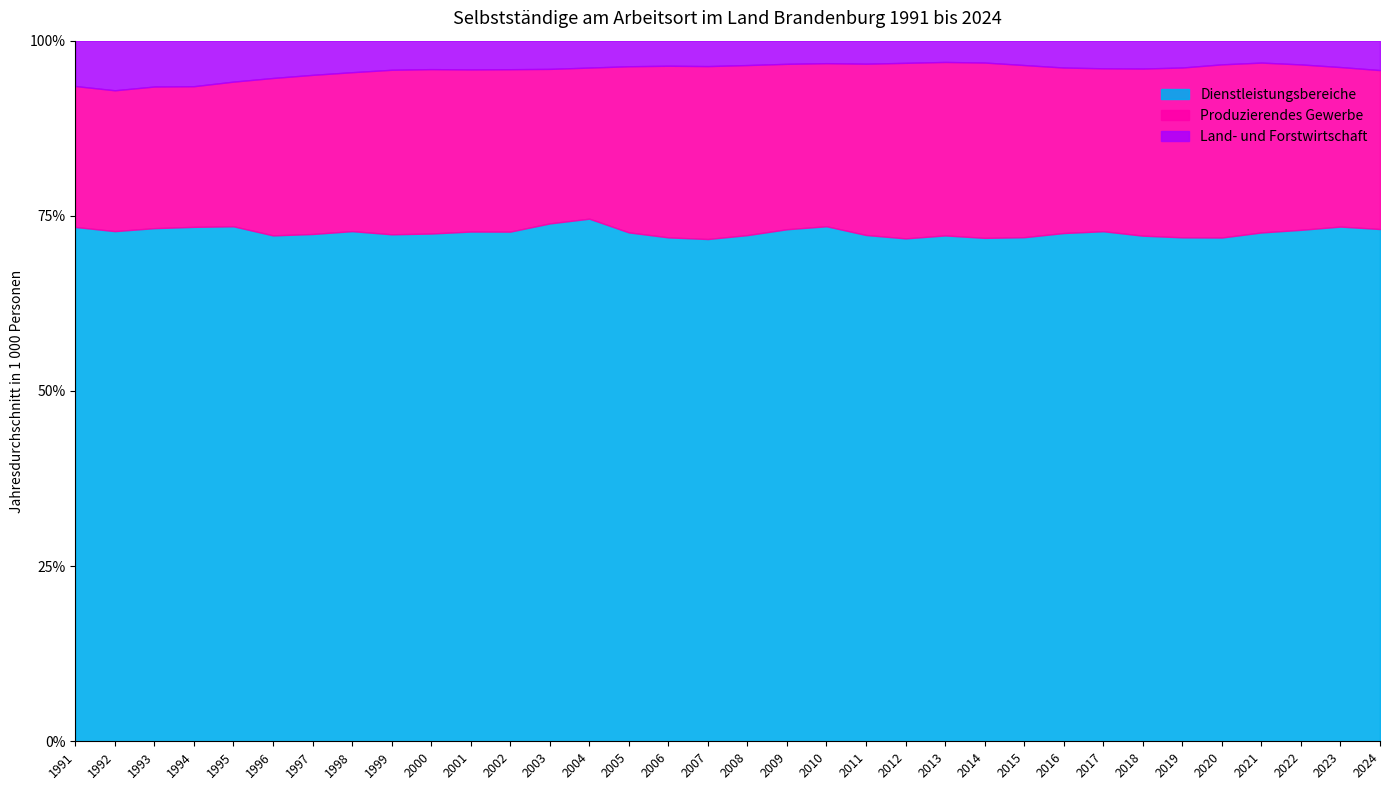

True or false: Dienstleistungsbereiche has more than 0 points higher than both neighbors.

True